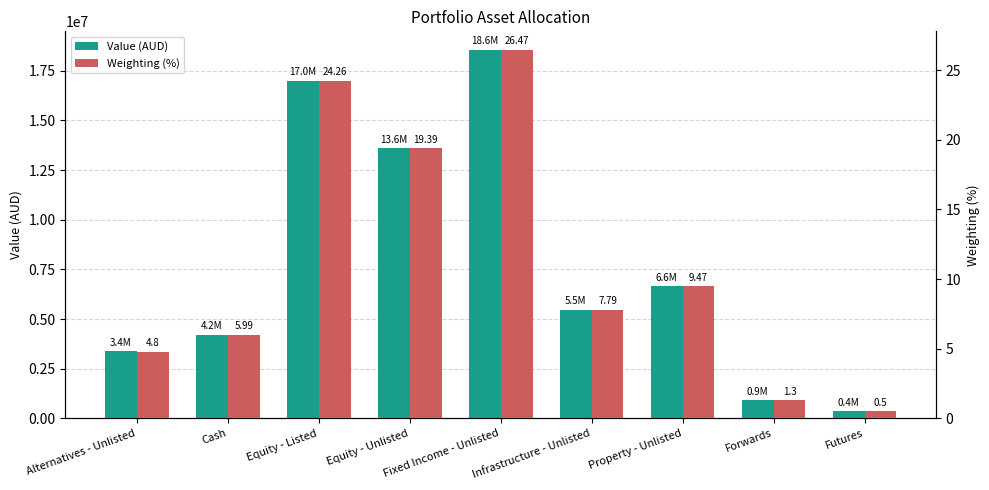

What is the label of the 3rd bar from the left?

Equity - Listed